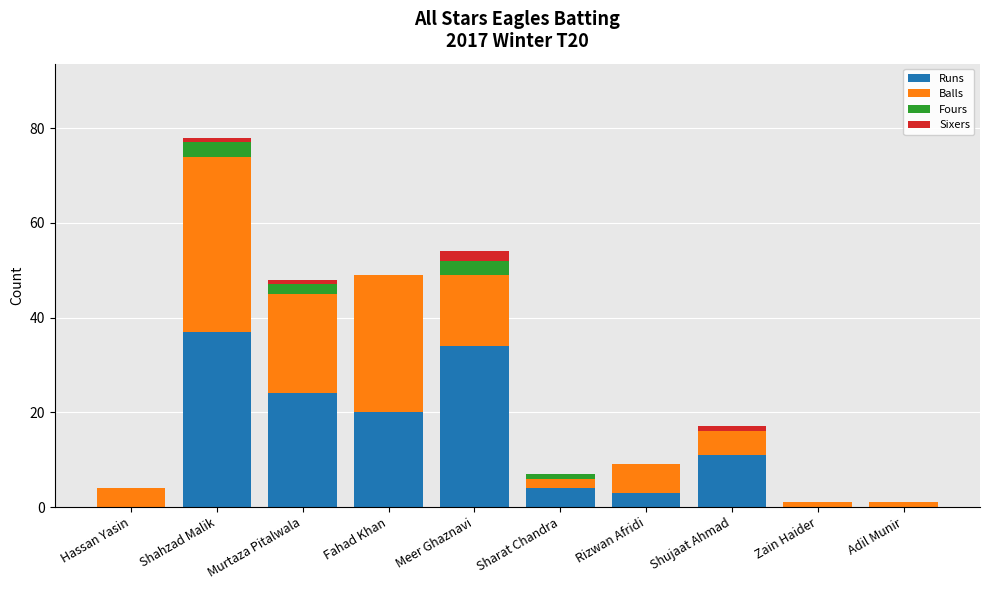

What is the total value across all series at Rizwan Afridi?

9